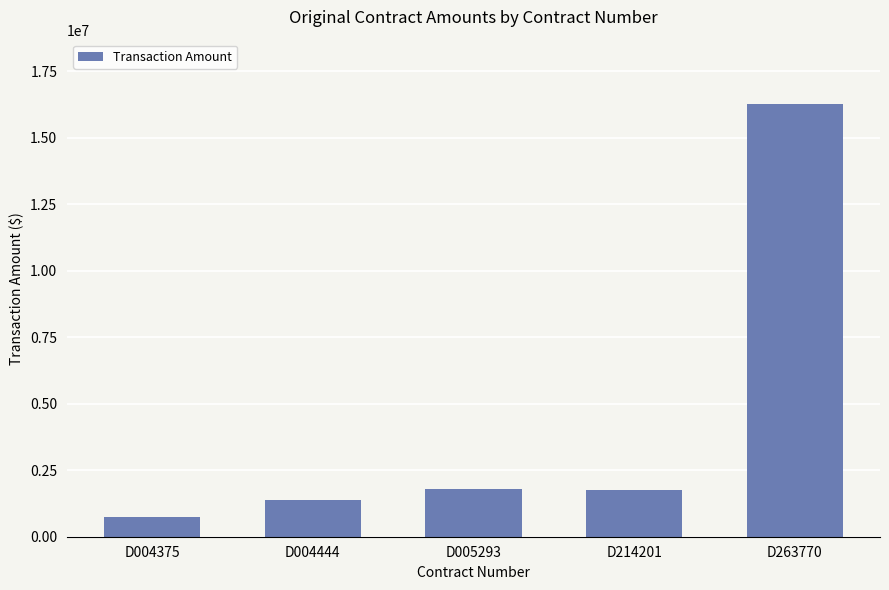

What is the value of the 4th bar from the left?

1742444.9